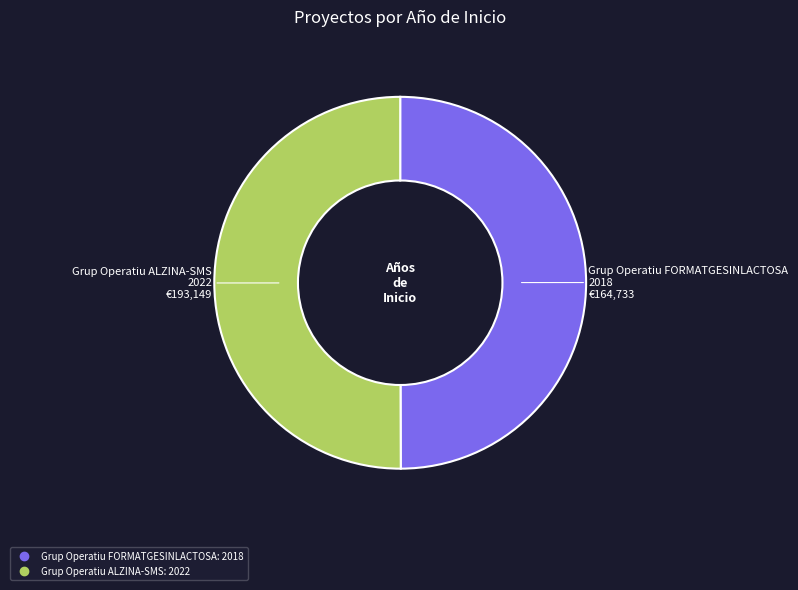

What is the ratio of the value at Grup Operatiu FORMATGESINLACTOSA to the value at Grup Operatiu ALZINA-SMS?

1.0